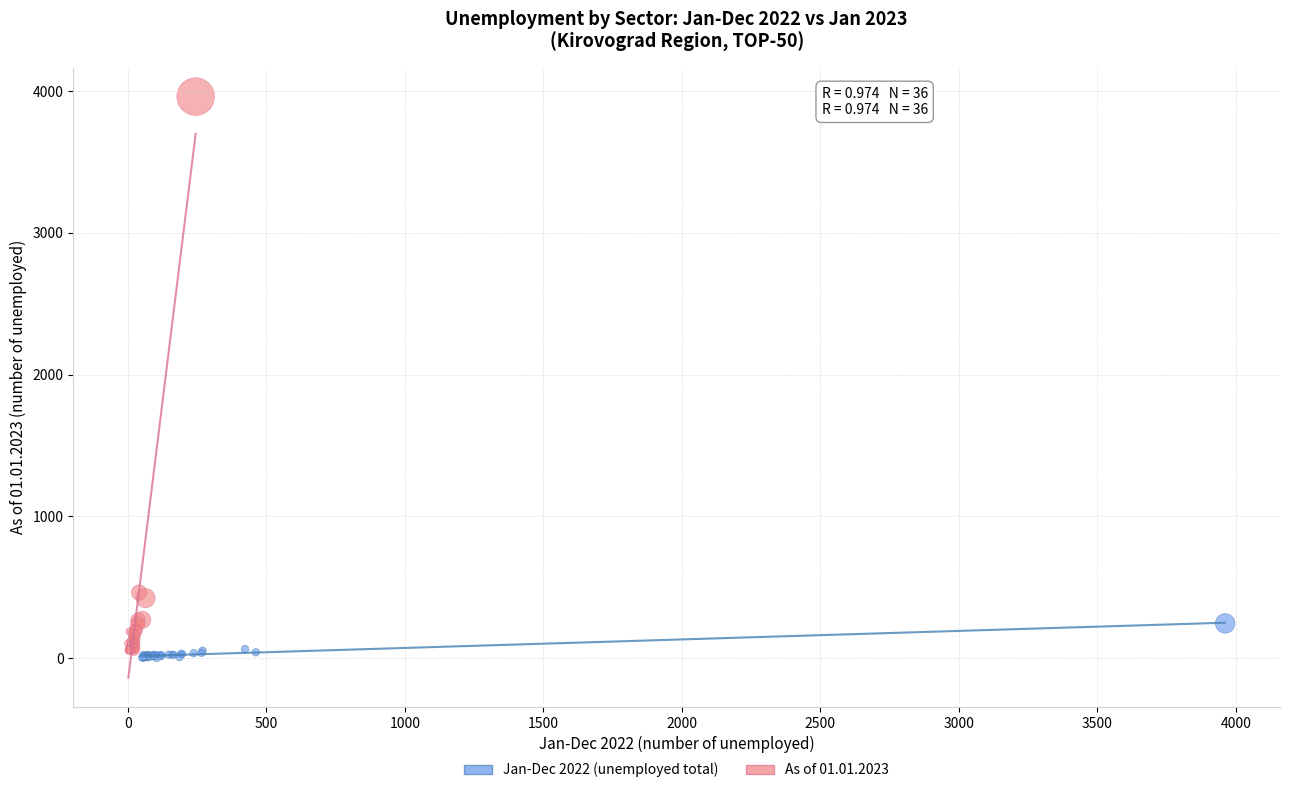

Which series contains the highest Y value?

As of 01.01.2023